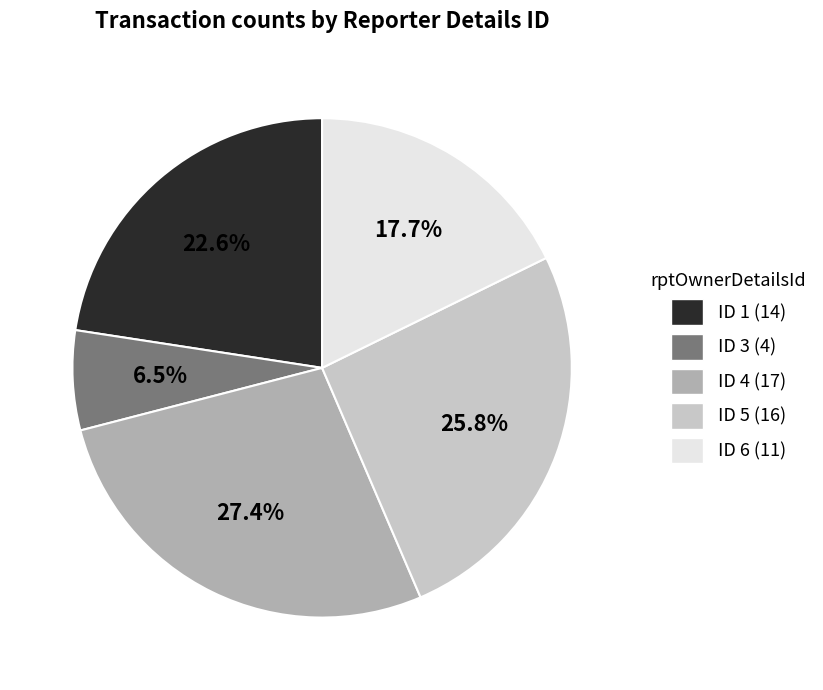

Which has a higher value, ID 3 (4) or ID 1 (14)?

ID 1 (14)